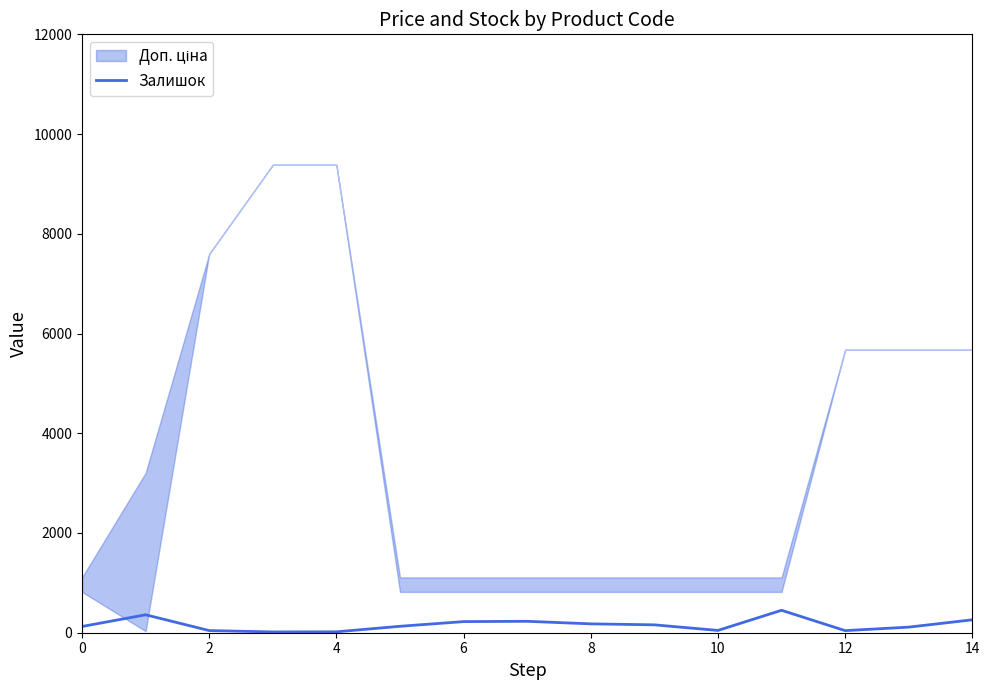

What is the highest value of the Залишок series?

450